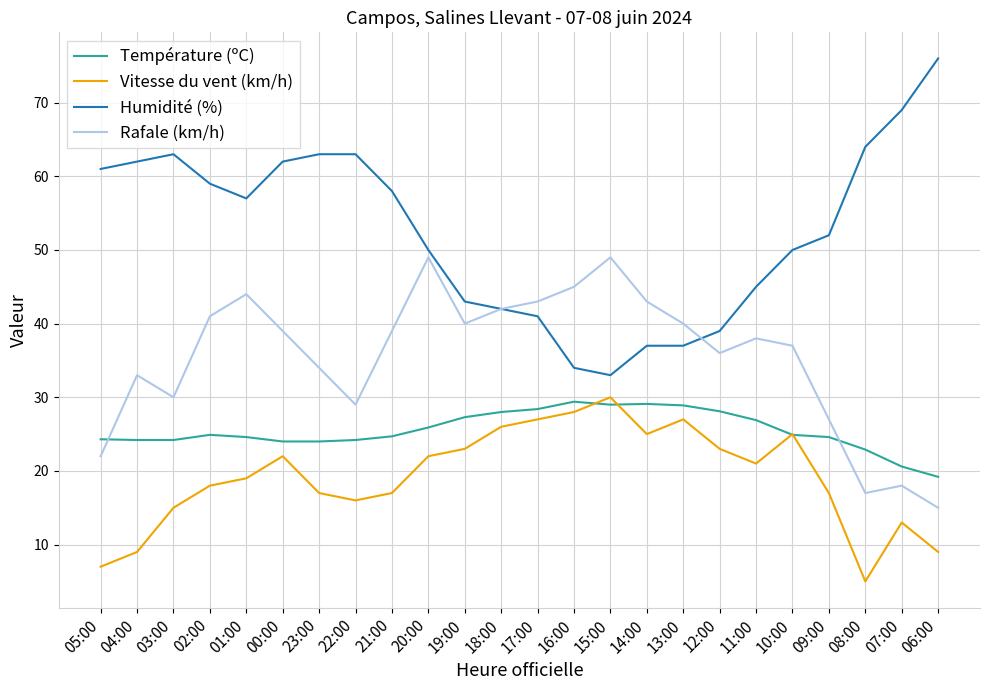

After their last crossing, which series has the higher values: Rafale (km/h) or Température (ºC)?

Température (ºC)